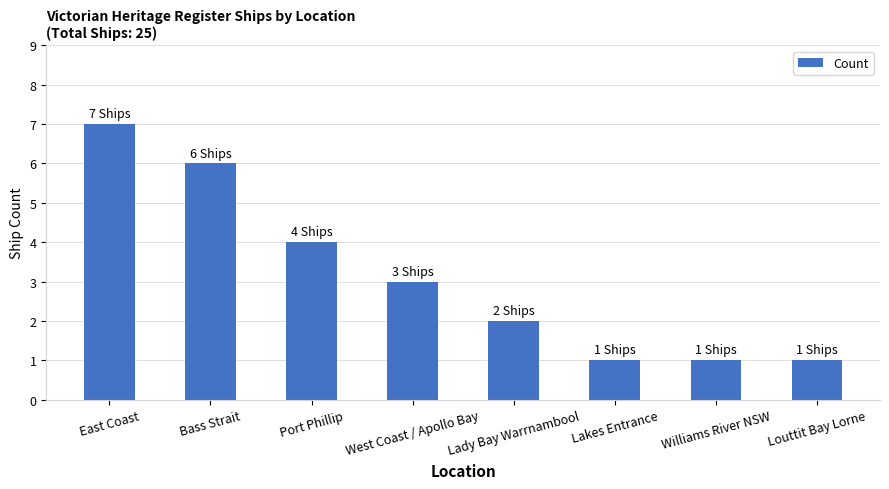

What is the sum of all values?

25